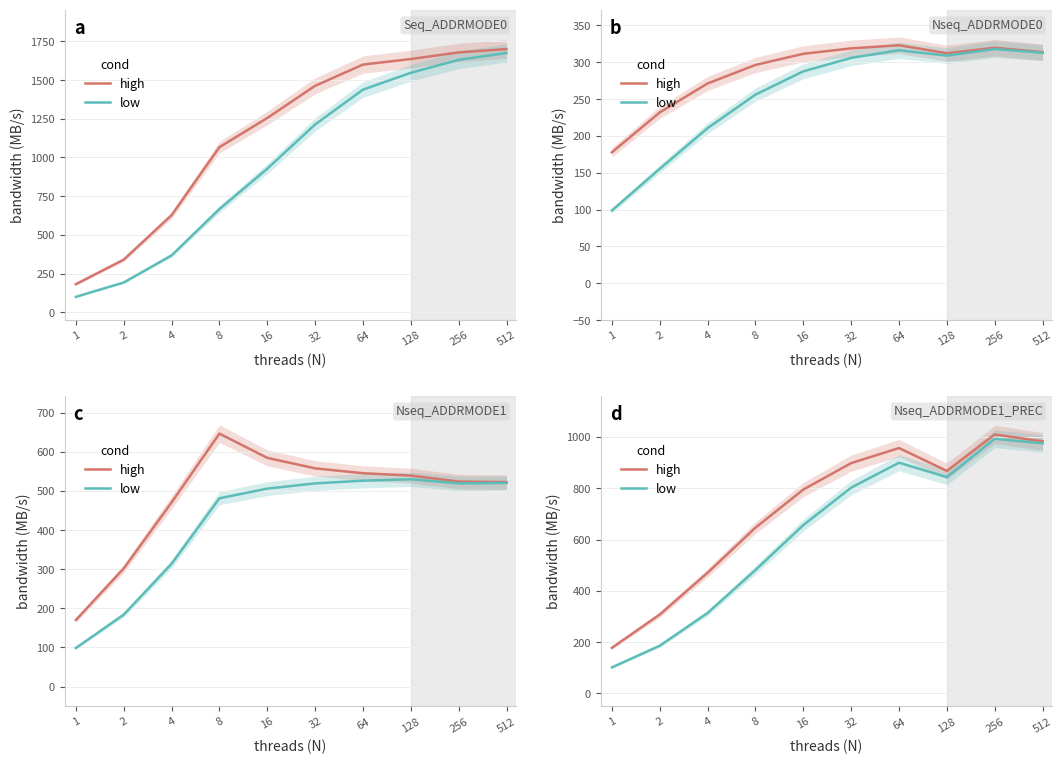

What is the difference between the second highest and second lowest values in the low series?

789.2